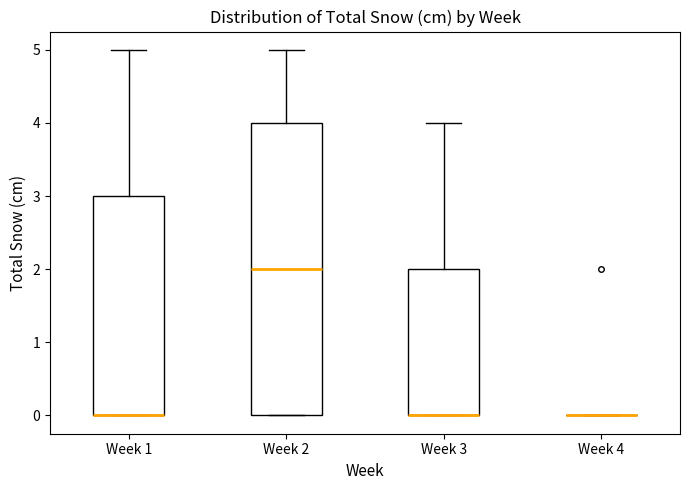

Comparing the boxes themselves (not the whiskers), which one is the tallest?

Week 2